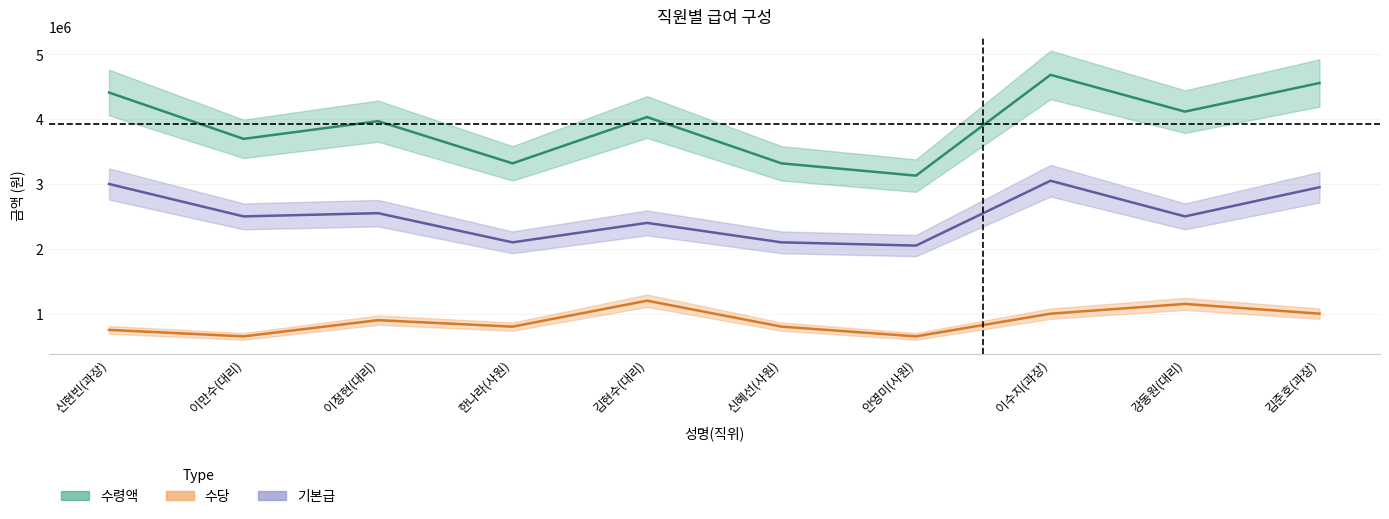

How many lines are shown in the chart?

3